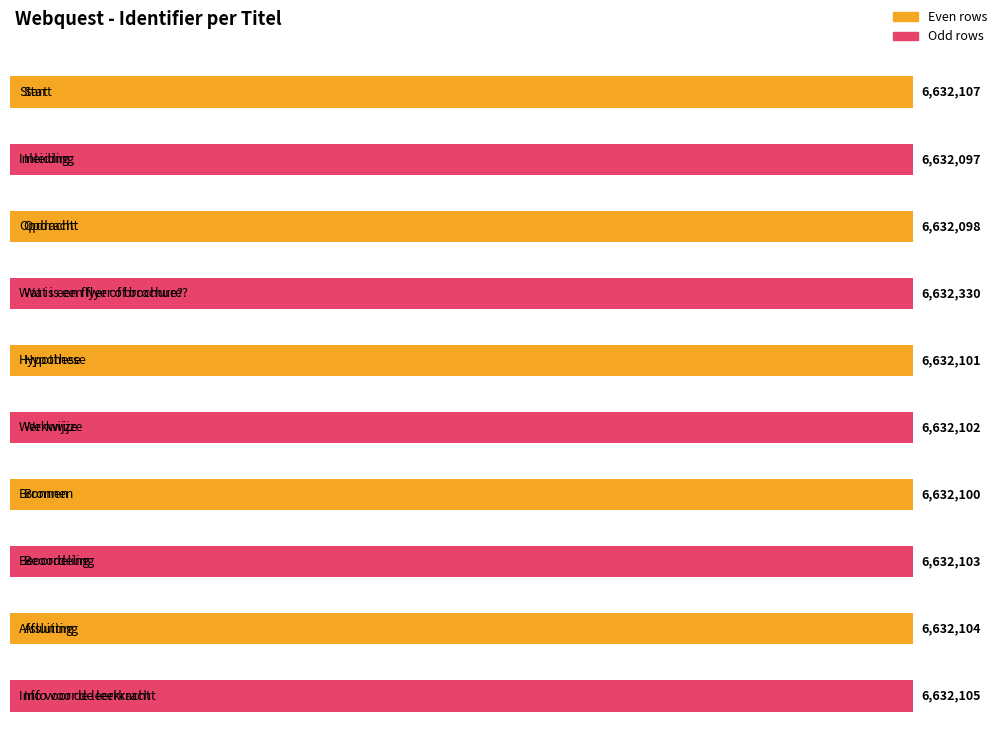

Reading right to left, what are all the values shown in this chart?

Info voor de leerkracht=6632105	Afsluiting=6632104	Beoordeling=6632103	Bronnen=6632100	Werkwijze=6632102	Hypothese=6632101	Wat is een flyer of brochure?=6632330	Opdracht=6632098	Inleiding=6632097	Start=6632107